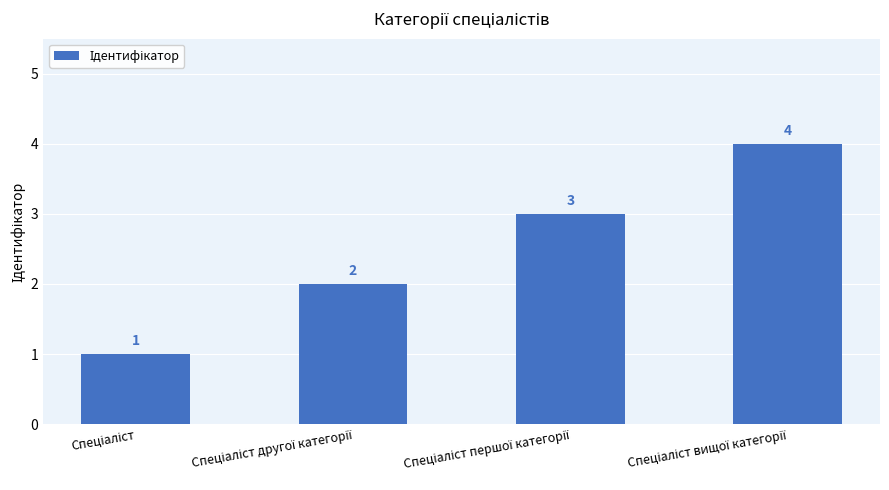

What is the maximum value shown in the chart?

4